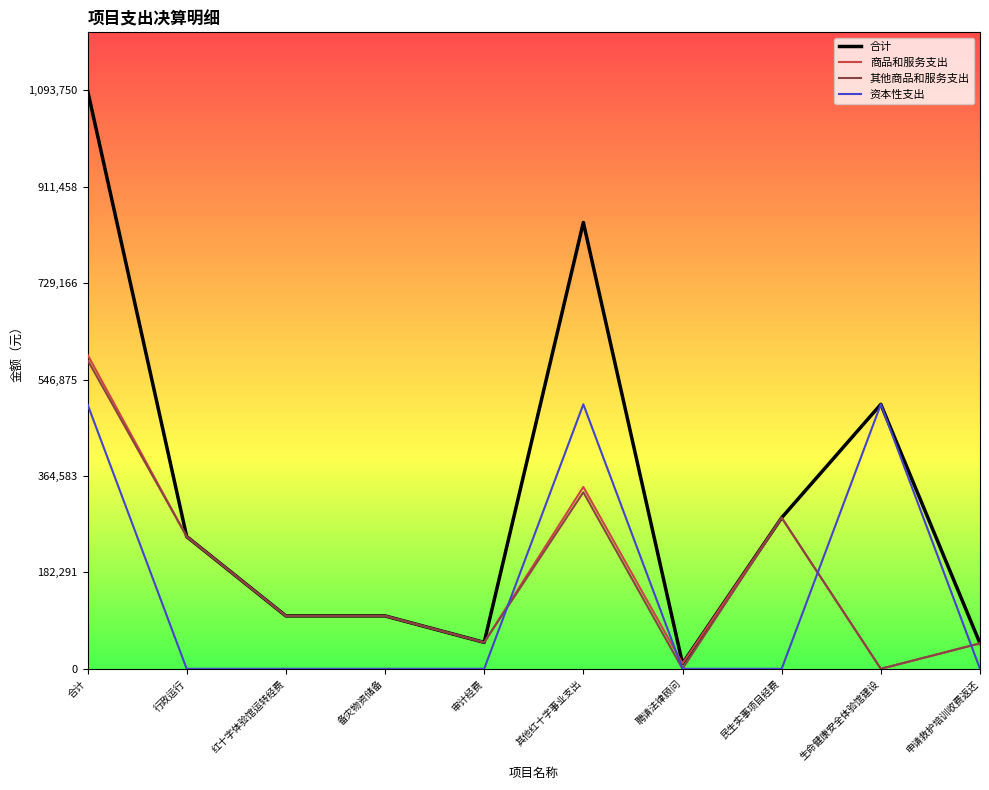

Where is 合计 nearest to the value 551875?

生命健康安全体验馆建设